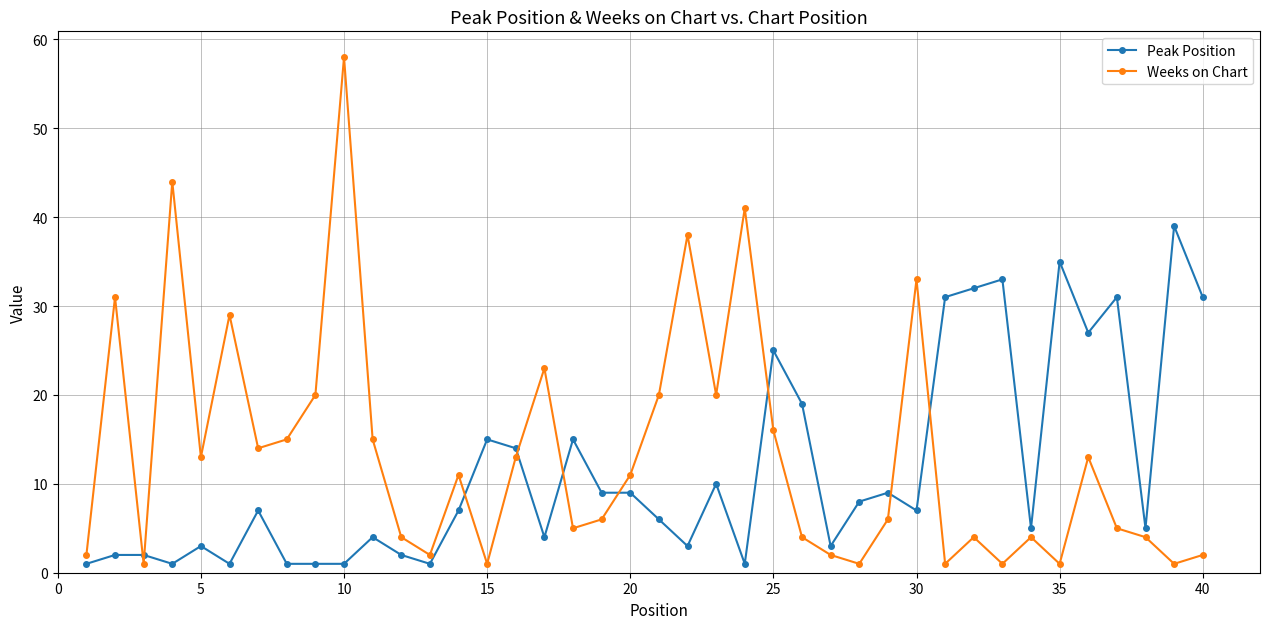

List the series in order of their peak value, highest first.

Weeks on Chart, Peak Position